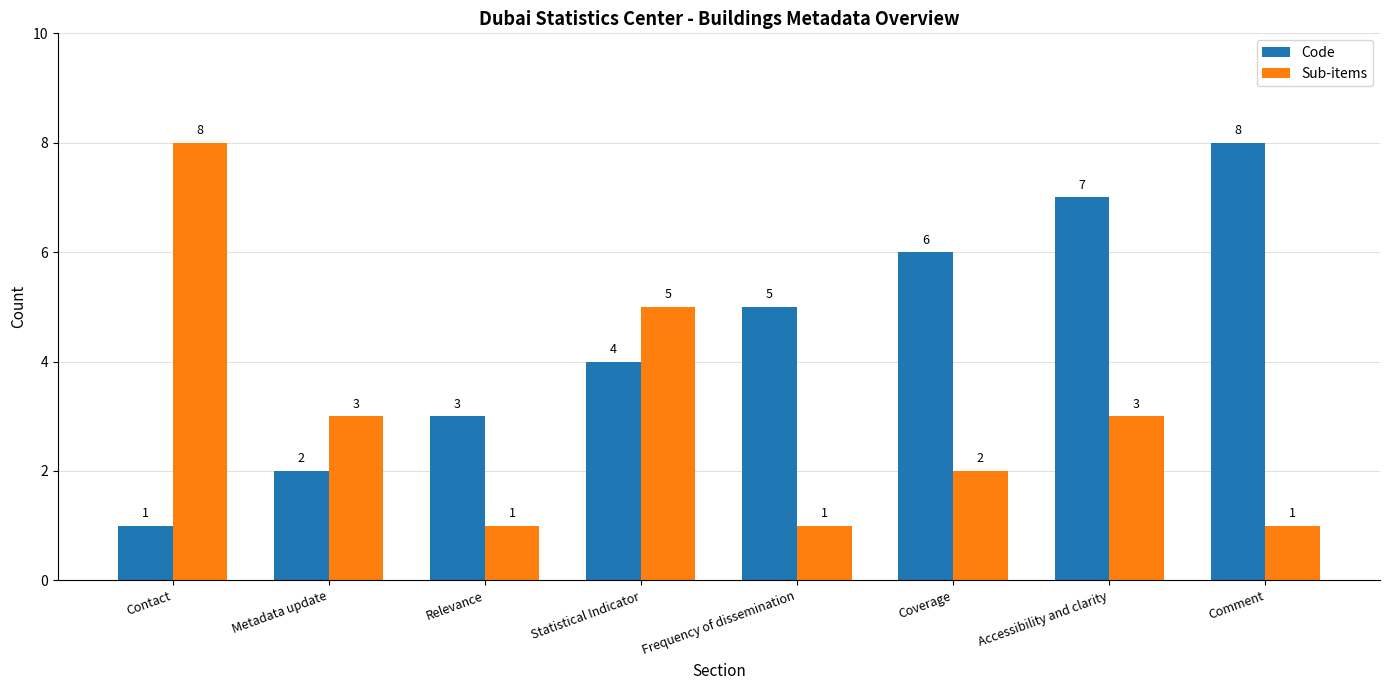

Is it true that Sub-items equals 14 at Contact?

False